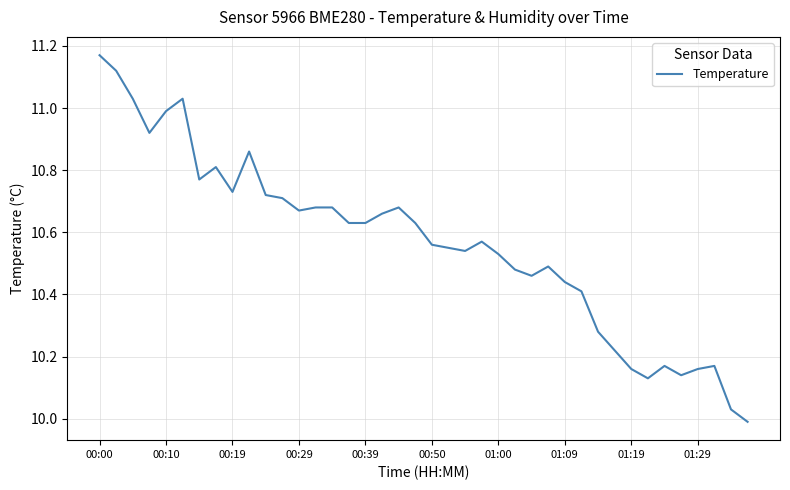

How many lines are shown in the chart?

1